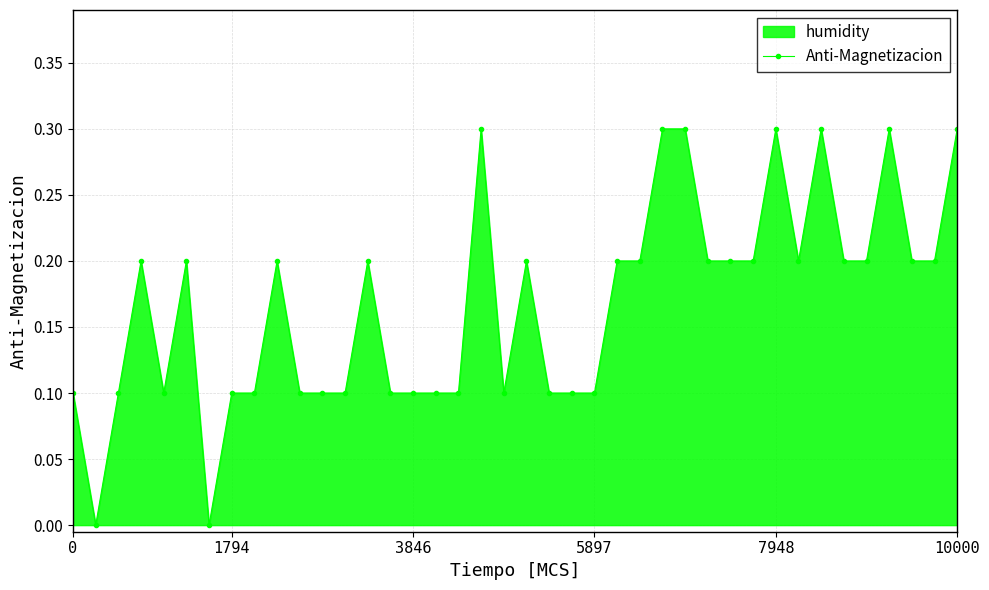

What position from the left is 0?

1